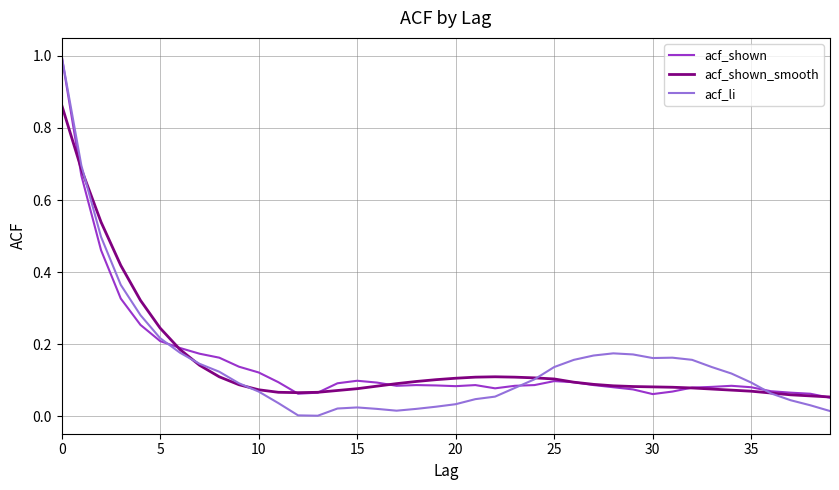

Which series has the largest range (max minus min)?

acf_li